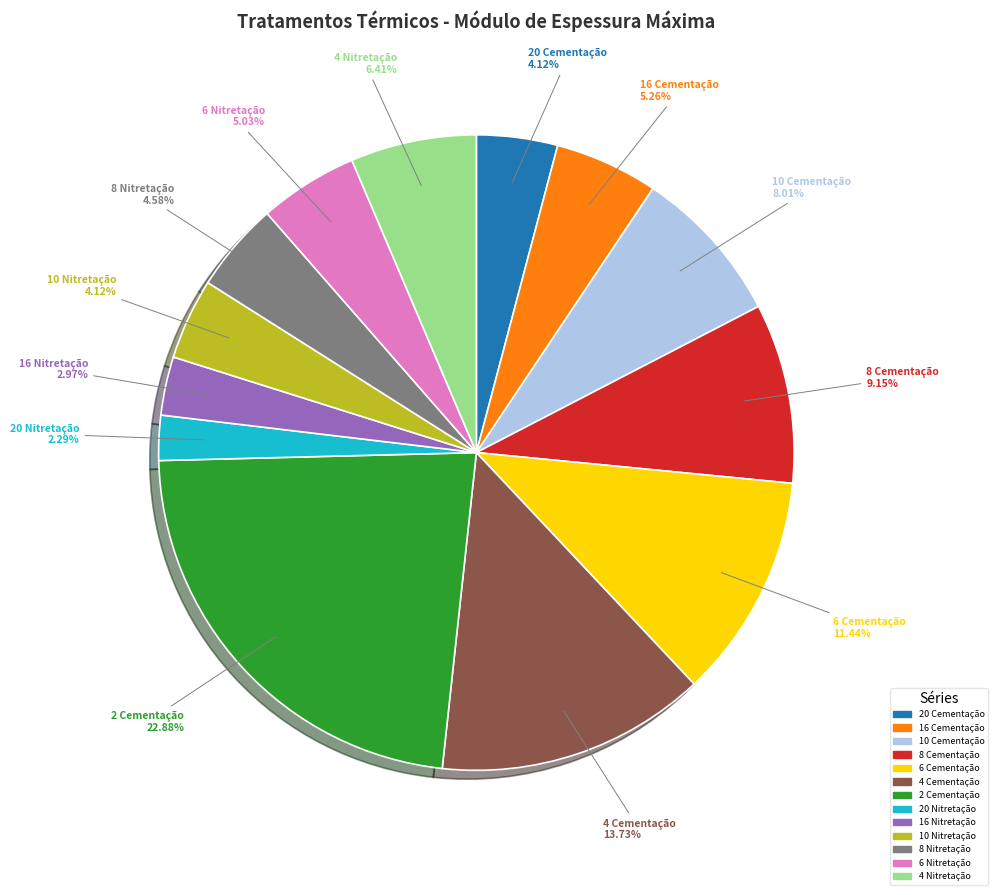

Which slice is the smallest?

20 Nitretação